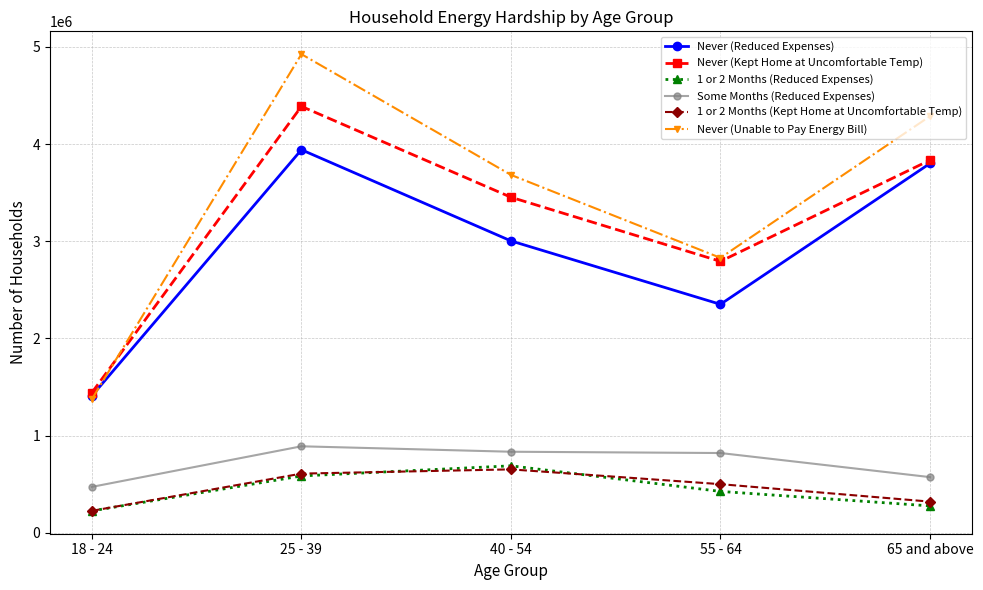

What is the lowest value of the 1 or 2 Months (Reduced Expenses) series?

225603